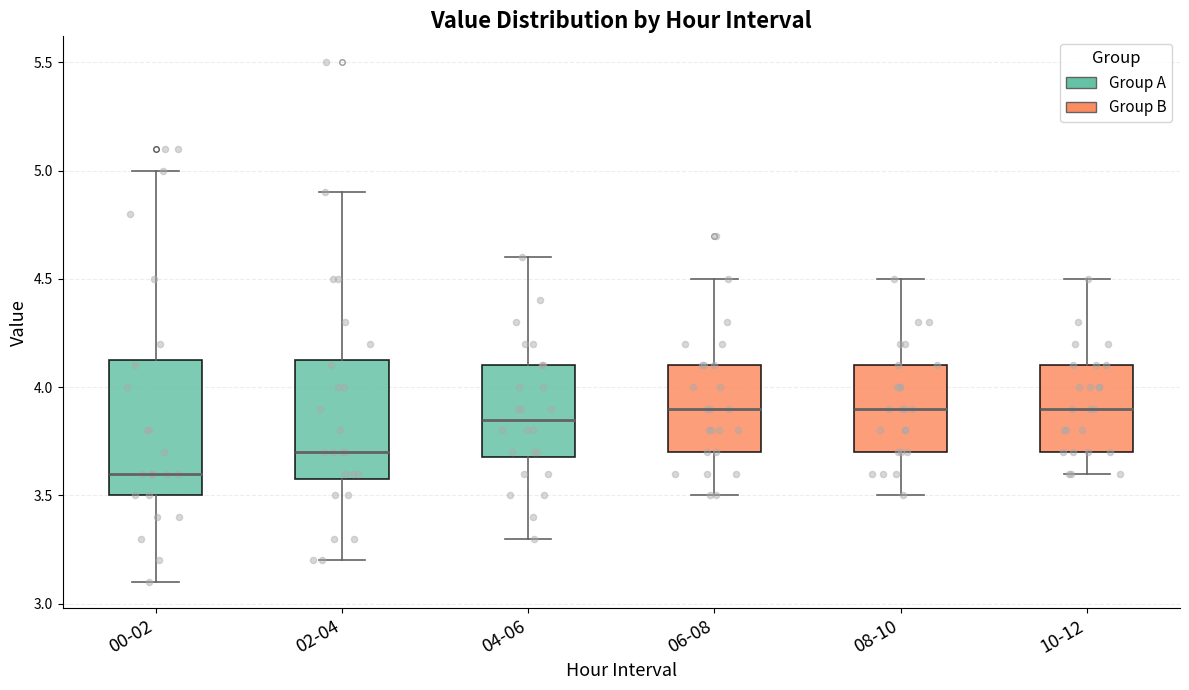

Where is the lower edge of the box for 06-08 on the y-axis? The values are not printed on the chart, so give them approximately, as read against the axis.

3.70